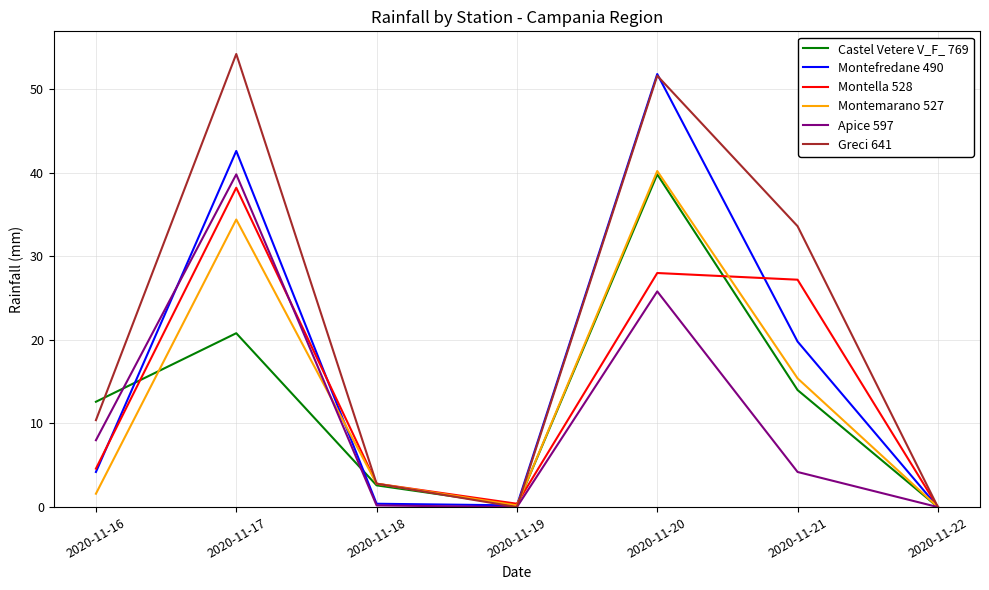

Does the chart have visible grid lines?

Yes